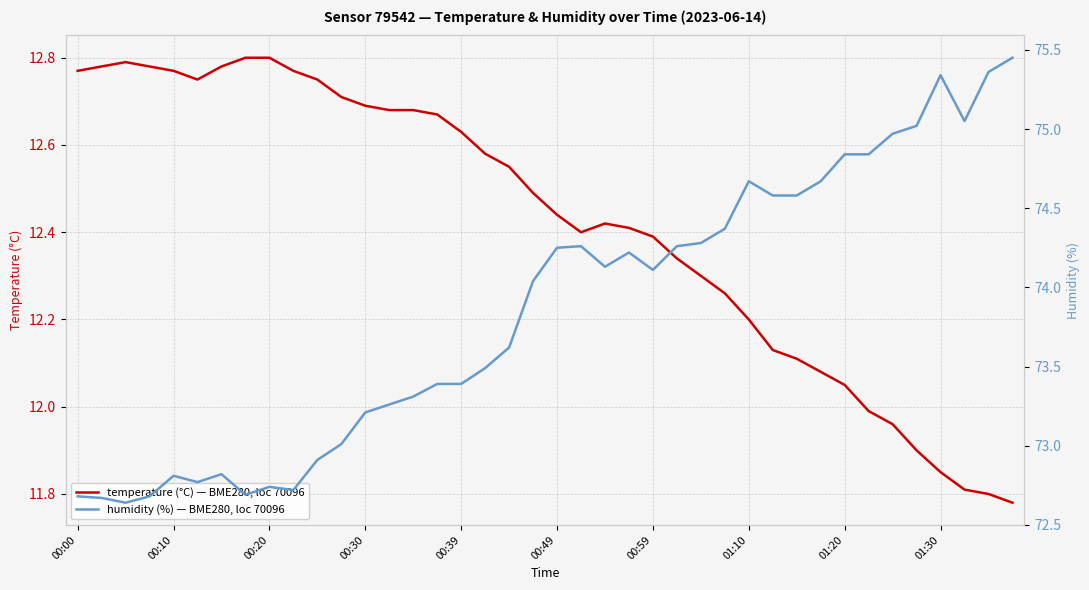

Which series has the largest total across all categories?

humidity